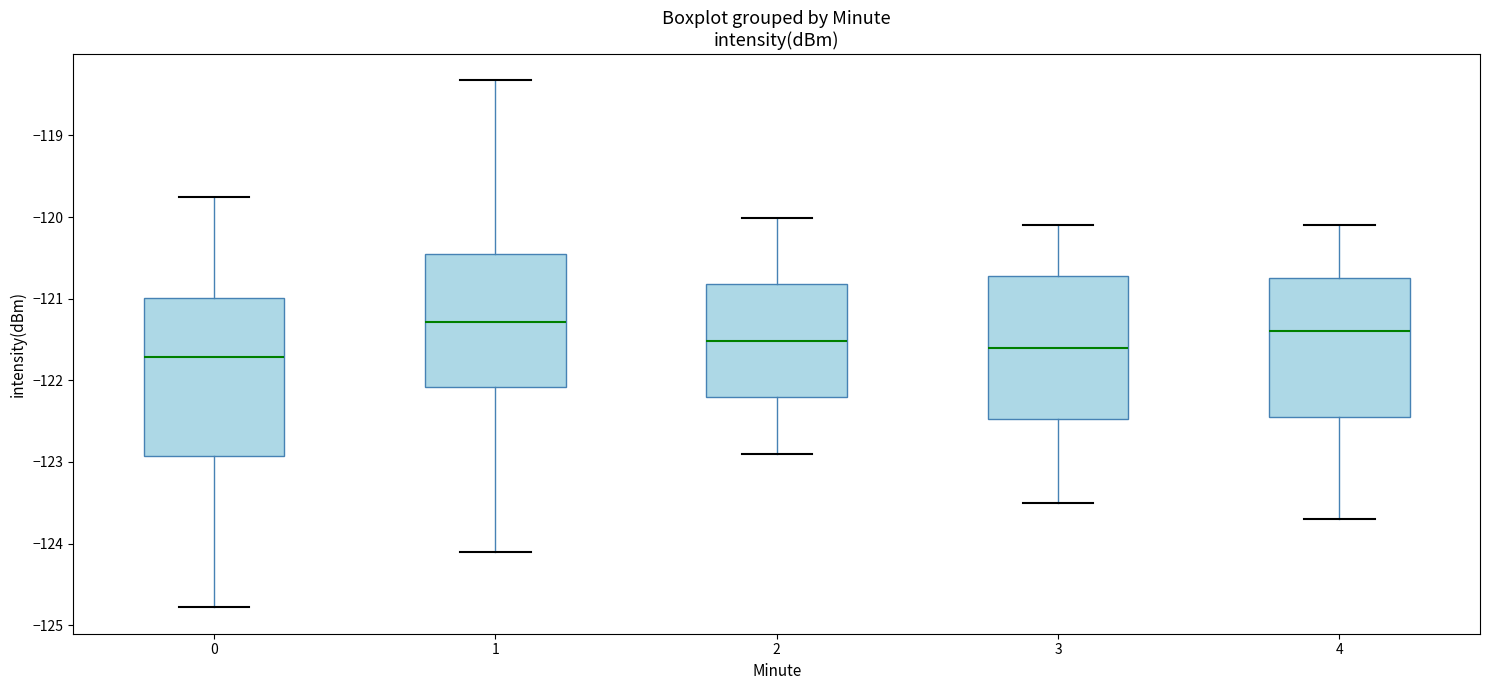

Where does the lower whisker of the box at x = 3 end on the y-axis? The values are not printed on the chart, so give them approximately, as read against the axis.

-123.5